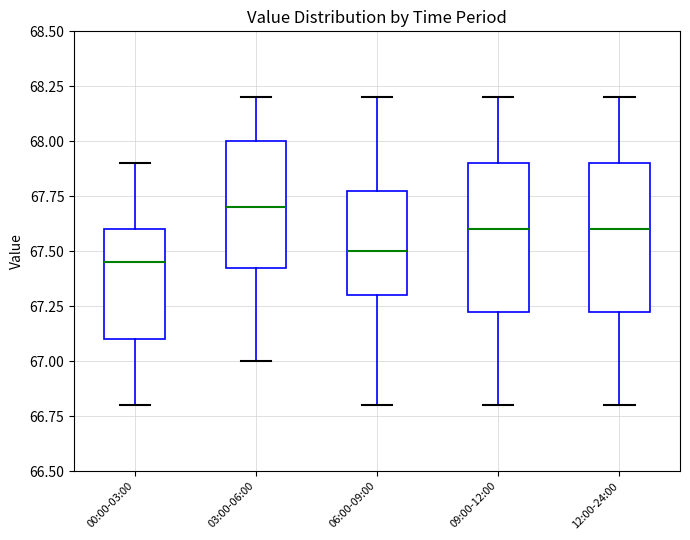

Where is the lower edge of the box for 12:00-24:00 on the y-axis? The values are not printed on the chart, so give them approximately, as read against the axis.

67.25